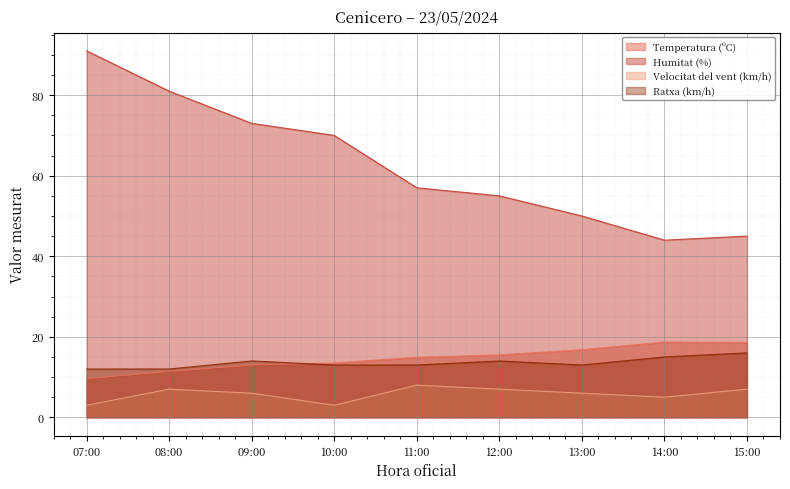

At which label is Humitat (%) closest to 67?

10:00